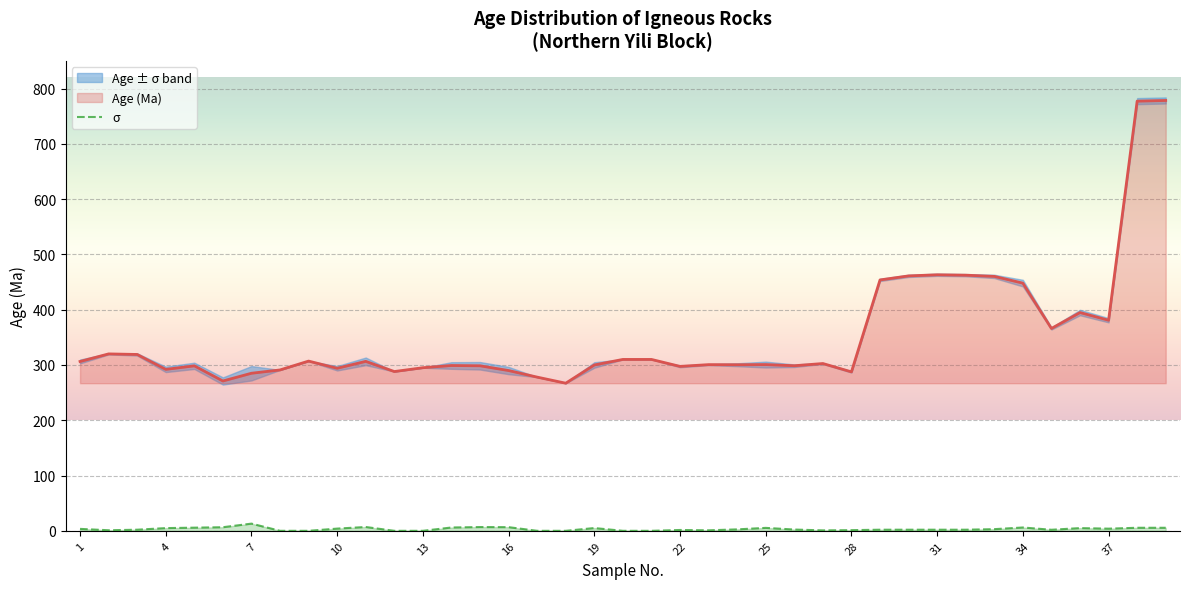

True or false: Age (Ma) and σ cross at least once.

False